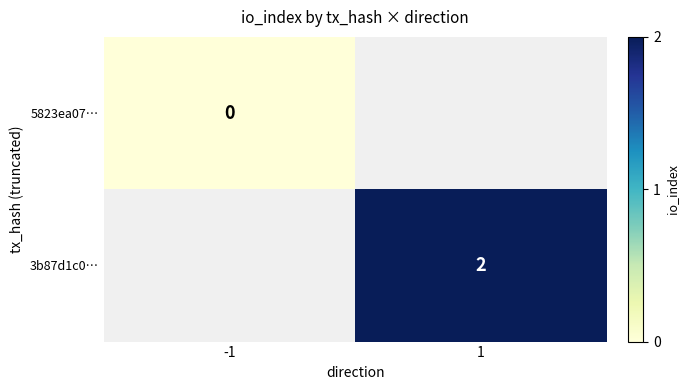

Which label corresponds to the smallest value in the chart?

-1